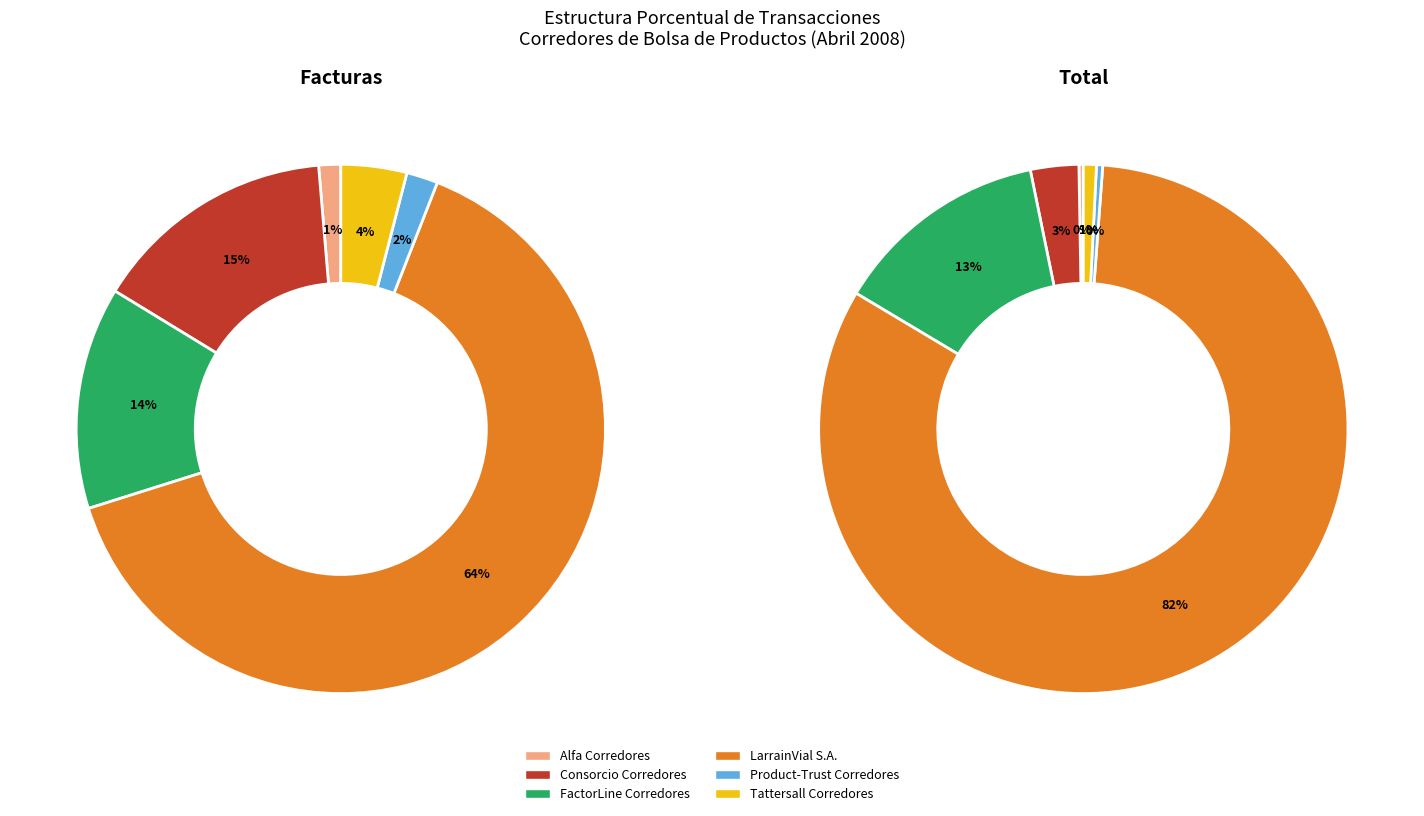

To the nearest percent, what is the difference between the facturas and total slice percentages?

14%